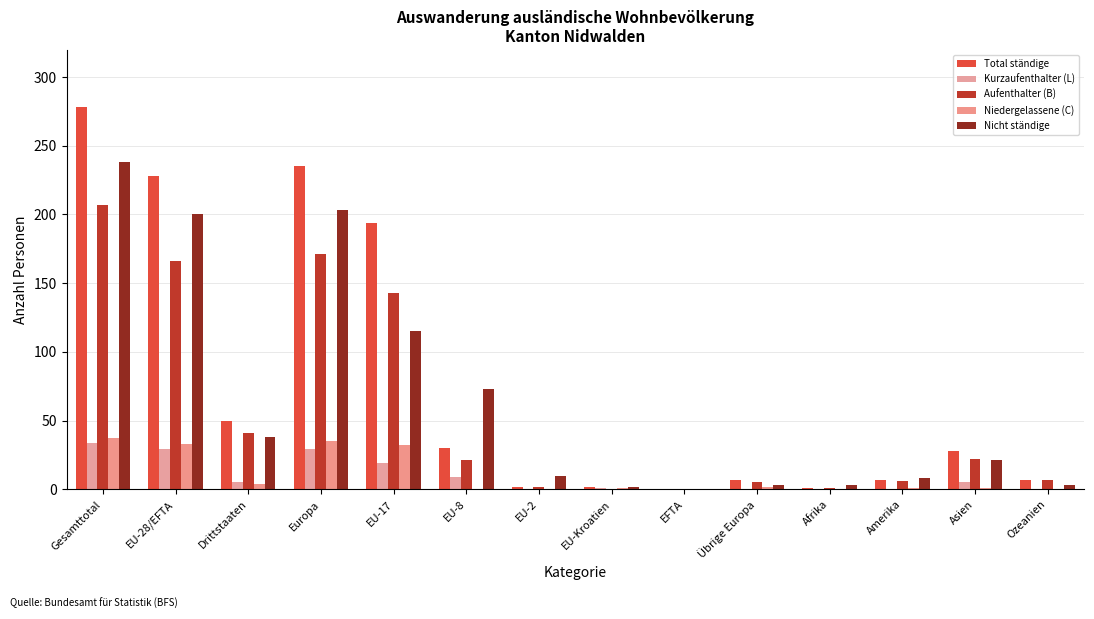

Reading right to left, what are all the values shown in this chart?

Total ständige: Ozeanien=7	Asien=28	Amerika=7	Afrika=1	Übrige Europa=7	EFTA=0	EU-Kroatien=2	EU-2=2	EU-8=30	EU-17=194	Europa=235	Drittstaaten=50	EU-28/EFTA=228	Gesamttotal=278
Kurzaufenthalter (L): Ozeanien=0	Asien=5	Amerika=0	Afrika=0	Übrige Europa=0	EFTA=0	EU-Kroatien=1	EU-2=0	EU-8=9	EU-17=19	Europa=29	Drittstaaten=5	EU-28/EFTA=29	Gesamttotal=34
Aufenthalter (B): Ozeanien=7	Asien=22	Amerika=6	Afrika=1	Übrige Europa=5	EFTA=0	EU-Kroatien=0	EU-2=2	EU-8=21	EU-17=143	Europa=171	Drittstaaten=41	EU-28/EFTA=166	Gesamttotal=207
Niedergelassene (C): Ozeanien=0	Asien=1	Amerika=1	Afrika=0	Übrige Europa=2	EFTA=0	EU-Kroatien=1	EU-2=0	EU-8=0	EU-17=32	Europa=35	Drittstaaten=4	EU-28/EFTA=33	Gesamttotal=37
Nicht ständige: Ozeanien=3	Asien=21	Amerika=8	Afrika=3	Übrige Europa=3	EFTA=0	EU-Kroatien=2	EU-2=10	EU-8=73	EU-17=115	Europa=203	Drittstaaten=38	EU-28/EFTA=200	Gesamttotal=238